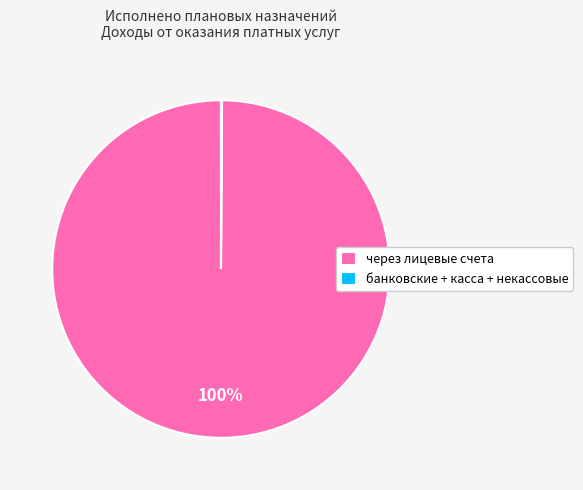

To the nearest percent, what is the difference between the largest and smallest slice percentages?

100%